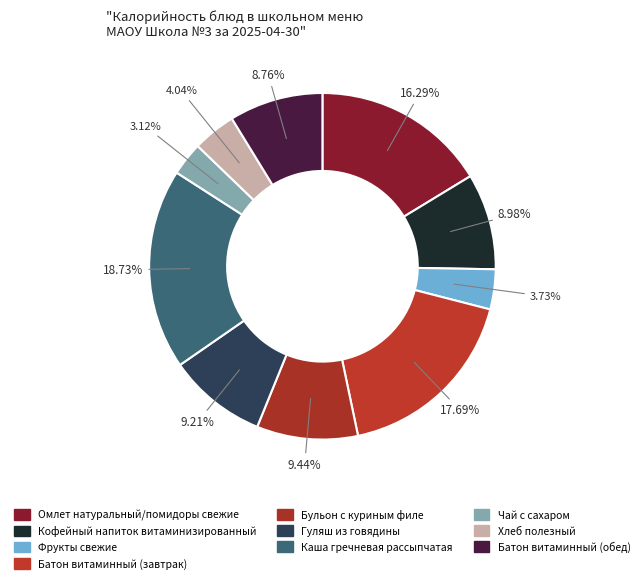

Rank the categories by value from highest to lowest.

Каша гречневая рассыпчатая, Батон витаминный (завтрак), Омлет натуральный/помидоры свежие, Бульон с куриным филе, Гуляш из говядины, Кофейный напиток витаминизированный, Батон витаминный (обед), Хлеб полезный, Фрукты свежие, Чай с сахаром